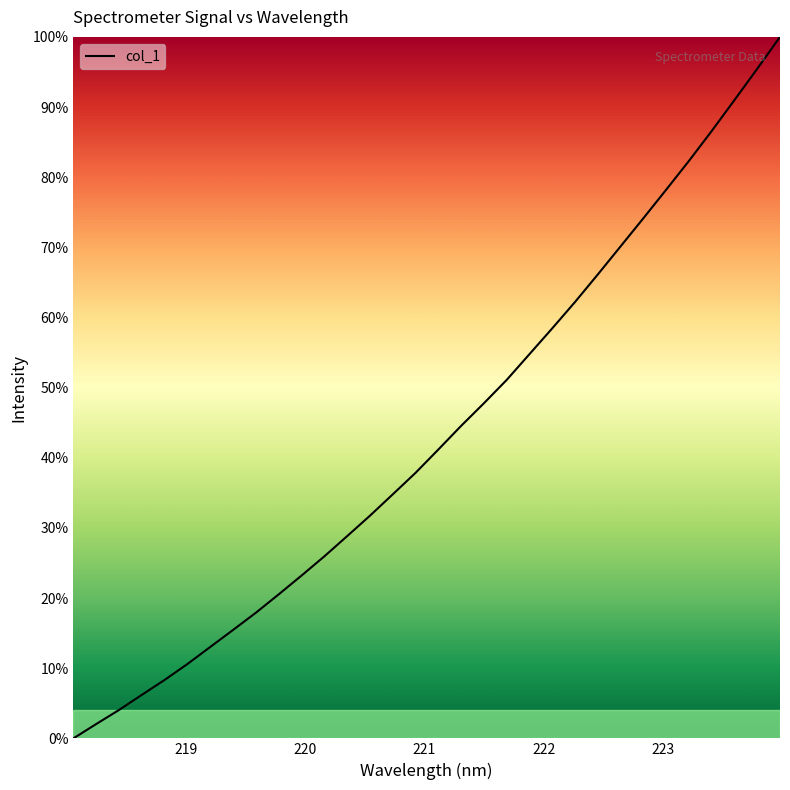

What is the maximum value shown in the chart?

100.0